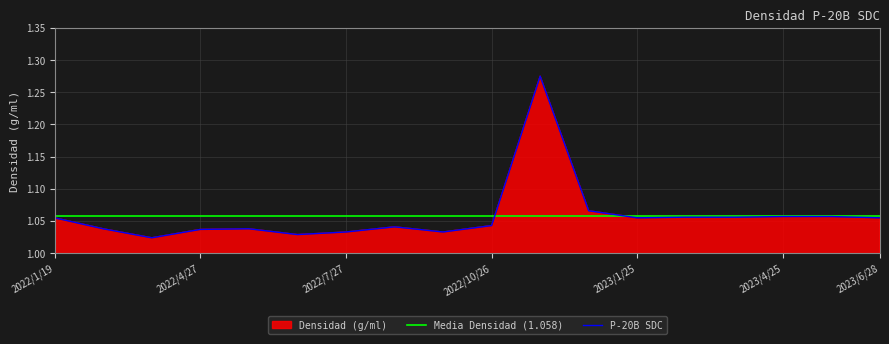

Does the chart display data point markers on the line(s)?

No